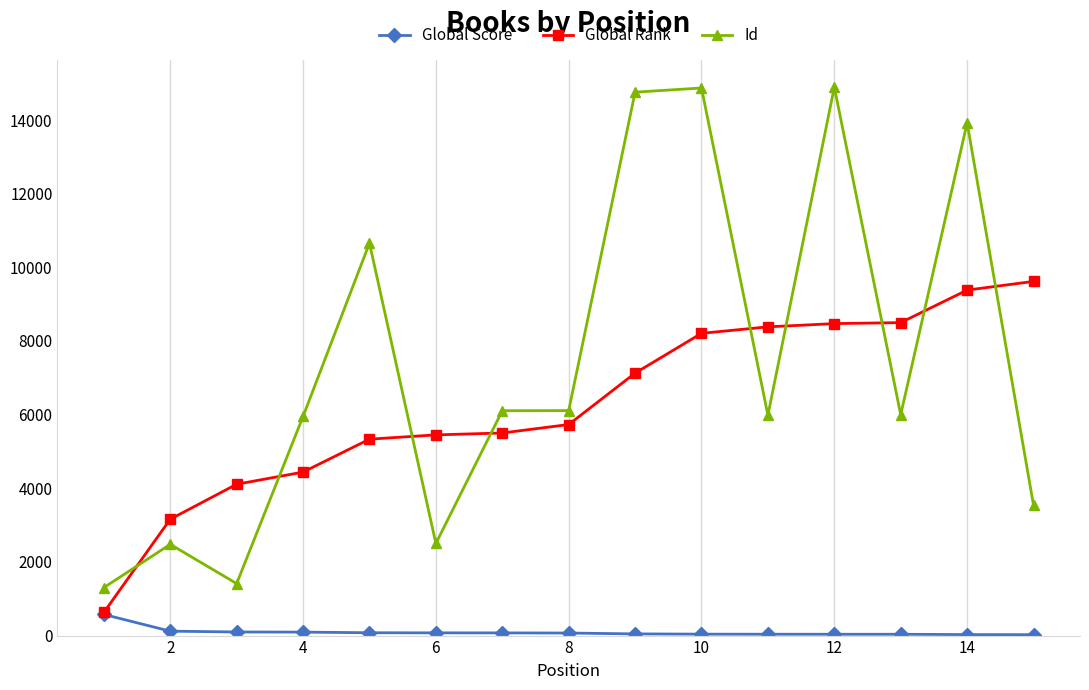

What is the maximum value for Id?

14893